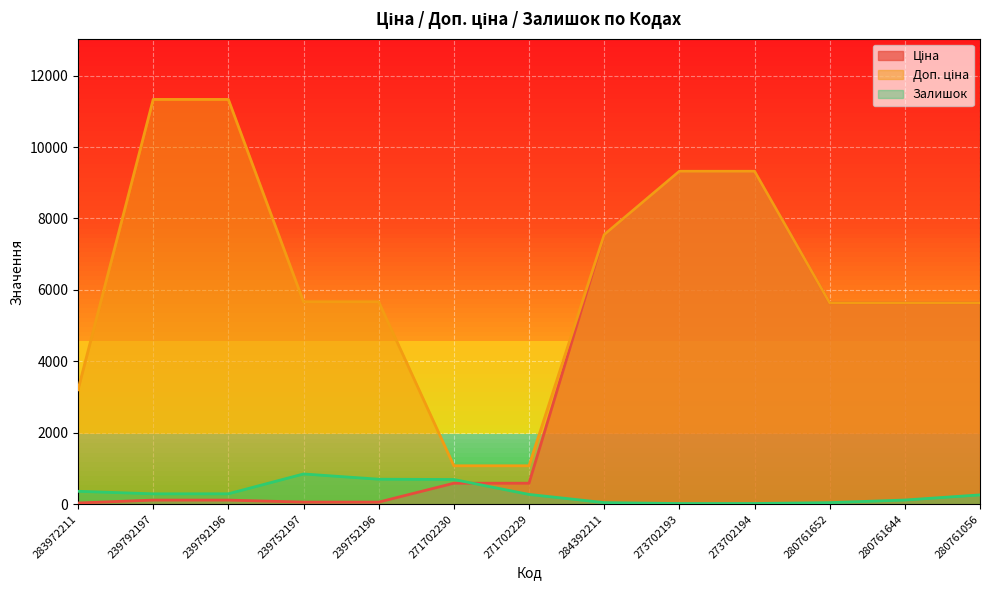

Reading right to left, transcribe all the data shown in this chart.

Ціна: 280761056=5636.0	280761644=5636.0	280761652=5636.0	273702194=9321.4	273702193=9321.4	284392211=7545.9	271702229=586.0	271702230=586.0	239752196=56.7	239752197=56.7	239792196=113.3	239792197=113.3	283972211=32.0
Доп. ціна: 280761056=5636.0	280761644=5636.0	280761652=5636.0	273702194=9321.4	273702193=9321.4	284392211=7545.9	271702229=1074.5	271702230=1074.5	239752196=5667.0	239752197=5667.0	239792196=11334.0	239792197=11334.0	283972211=3205.0
Залишок: 280761056=259.0	280761644=115.0	280761652=42.0	273702194=18.0	273702193=17.0	284392211=43.0	271702229=272.0	271702230=690.0	239752196=698.0	239752197=845.0	239792196=290.0	239792197=289.0	283972211=360.0